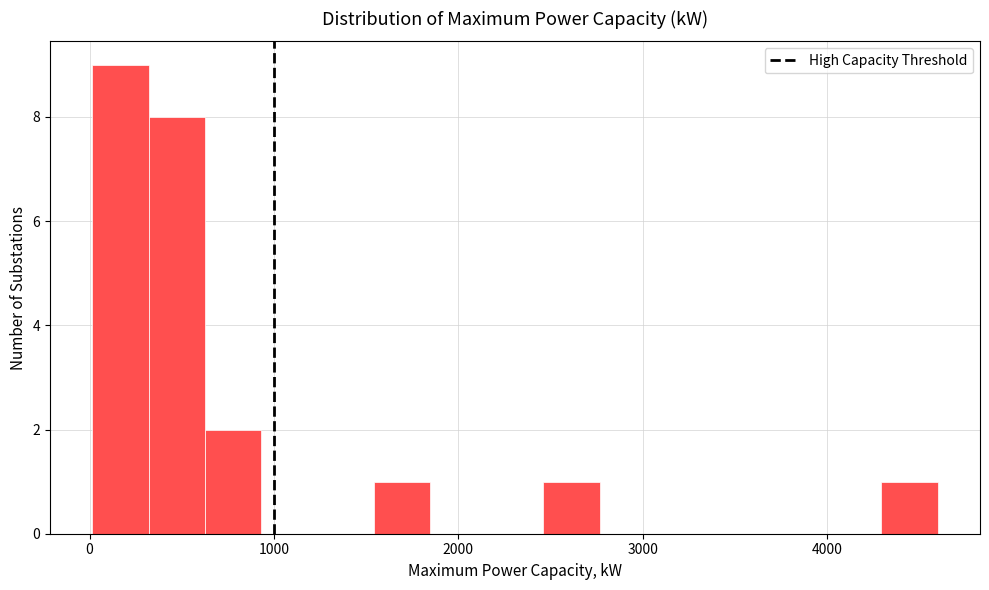

Read against the x-axis, roughly where is the centre of the tallest bar?

200